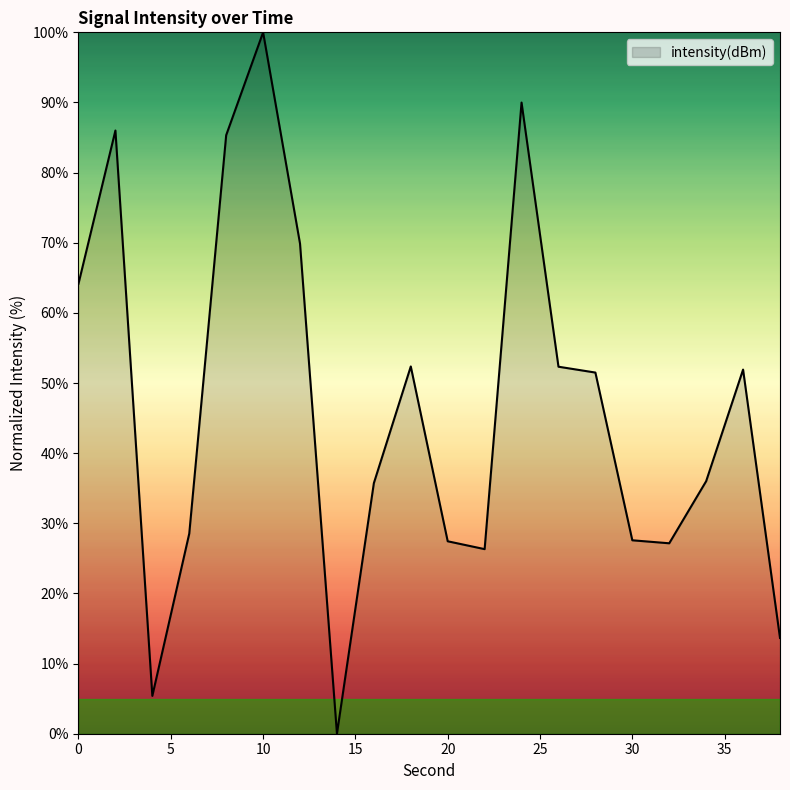

What is the difference between the maximum and minimum values?

100.0